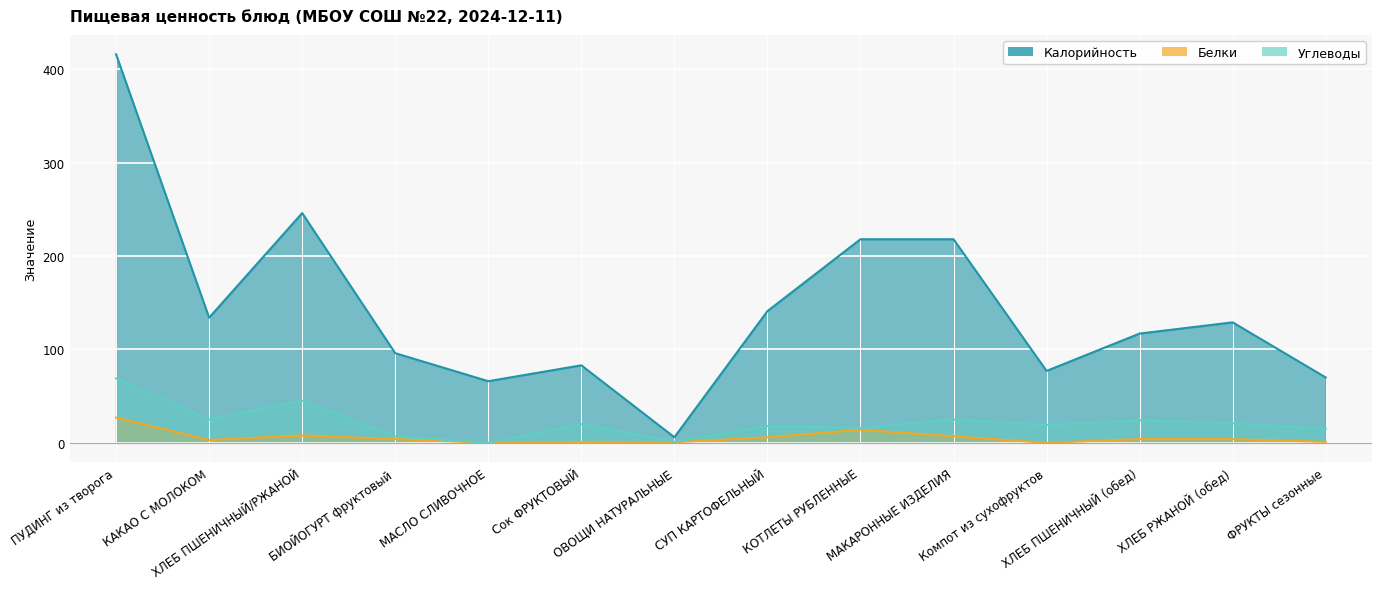

What is the total value across all series at ПУДИНГ из творога?

512.0